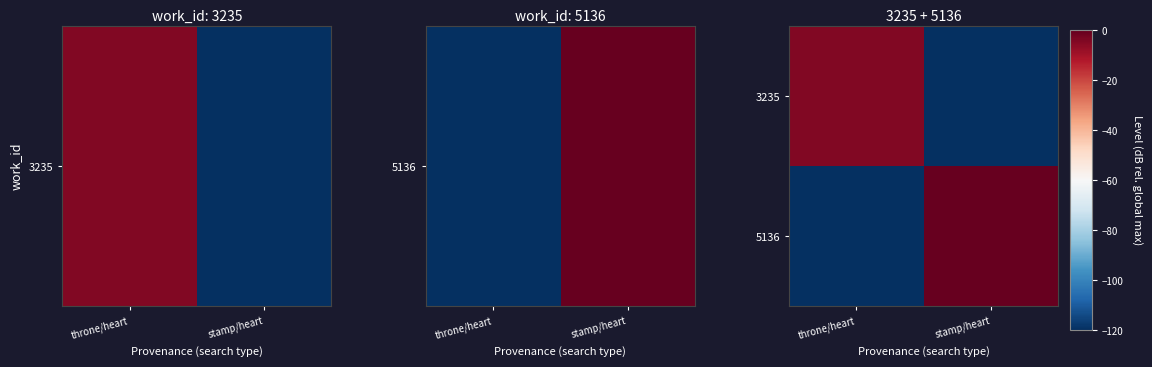

Reading right to left, list all the values displayed in this chart.

3235: stamp/heart=-140.0	throne/heart=-4.3
5136: stamp/heart=0.0	throne/heart=-140.0